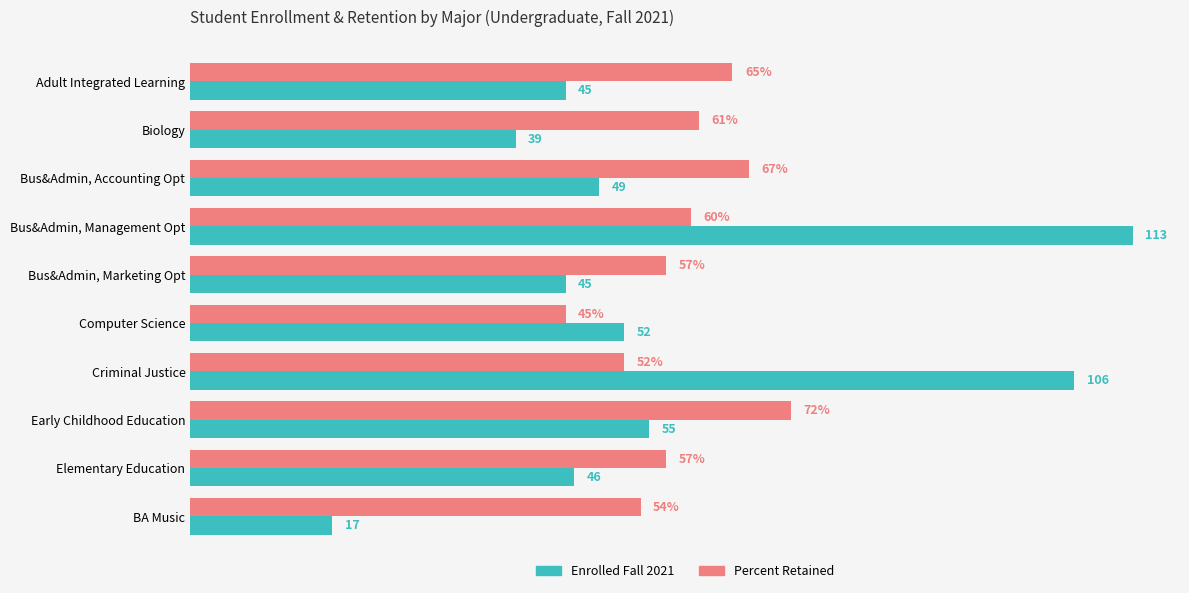

Which category has the highest value across all series?

Bus&Admin, Management Opt